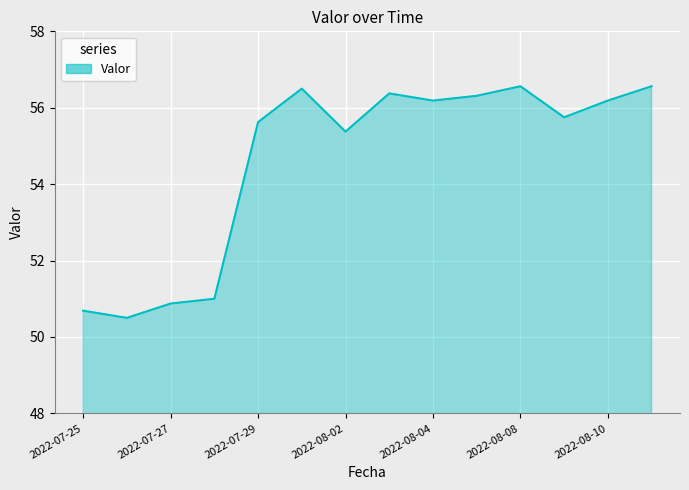

Reading right to left, extract all data points from this chart.

56.6	56.2	55.8	56.6	56.3	56.2	56.4	55.4	56.5	55.6	51.0	50.9	50.5	50.7